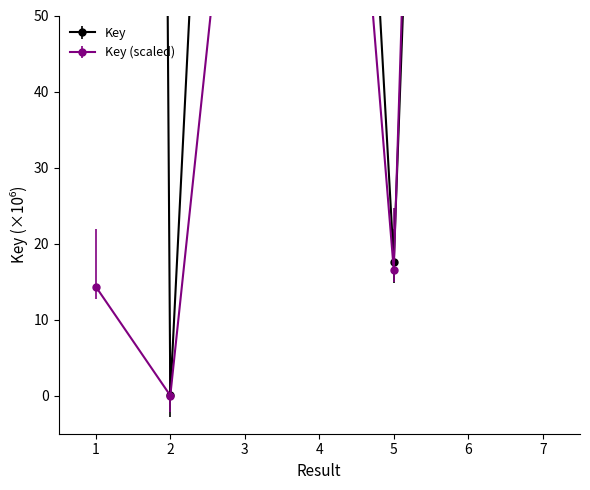

Where is the first local minimum?

2